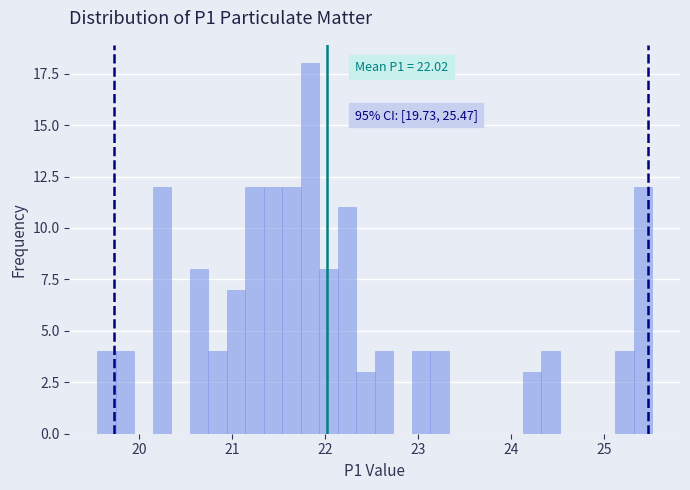

Around what value on the x-axis is the tallest bar? Give the approximate position of its centre, as read against the axis.

21.8